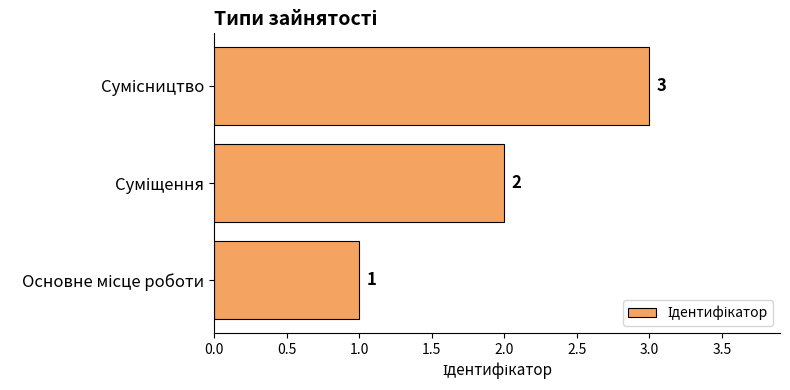

What is the maximum value shown in the chart?

3